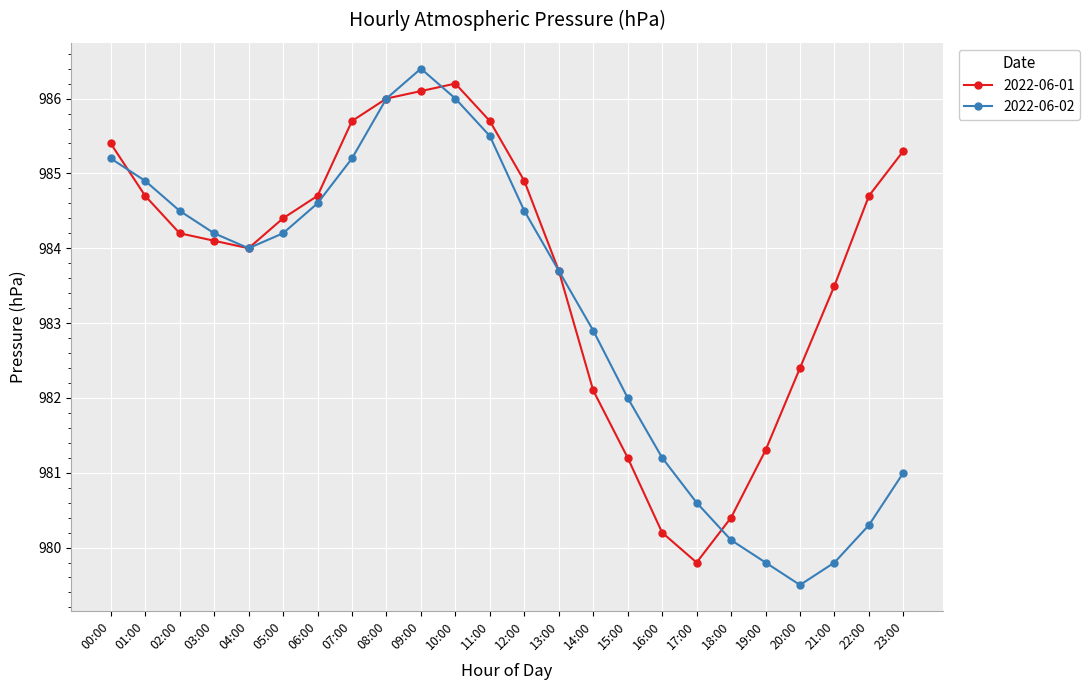

What is the sum of the 2022-06-01 values at 10:00 and 07:00?

1971.9